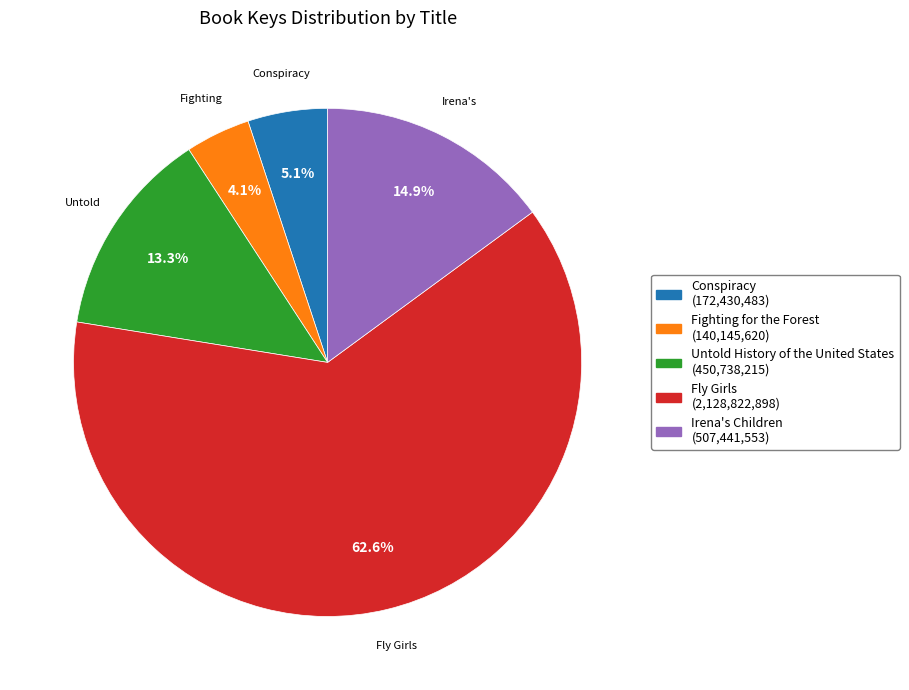

What is the ratio of the value at Conspiracy to the value at Fly Girls?

0.1